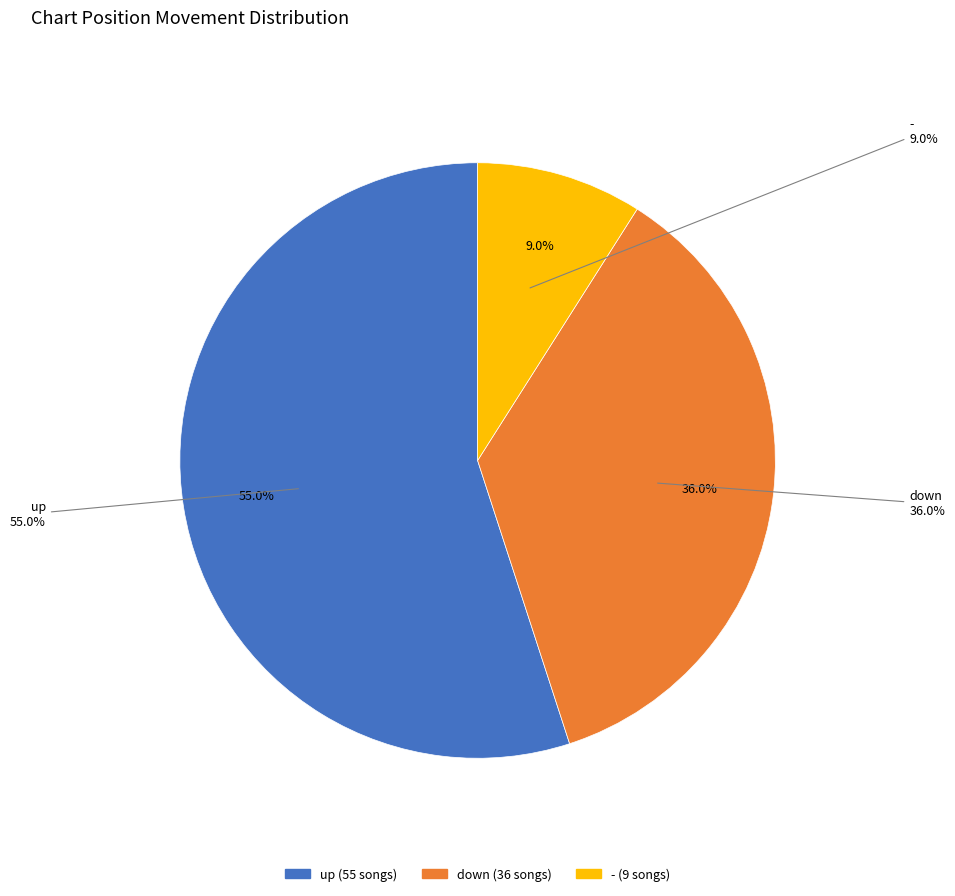

To the nearest percent, what is the combined percentage of - and up?

64%